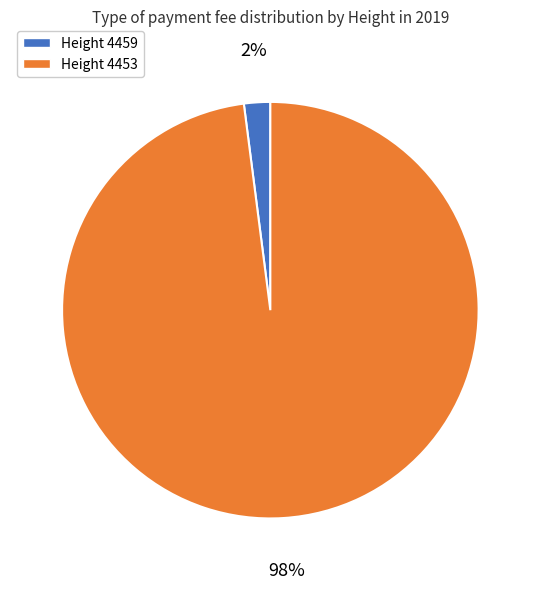

To the nearest percent, what is the difference between the largest and smallest slice percentages?

96%